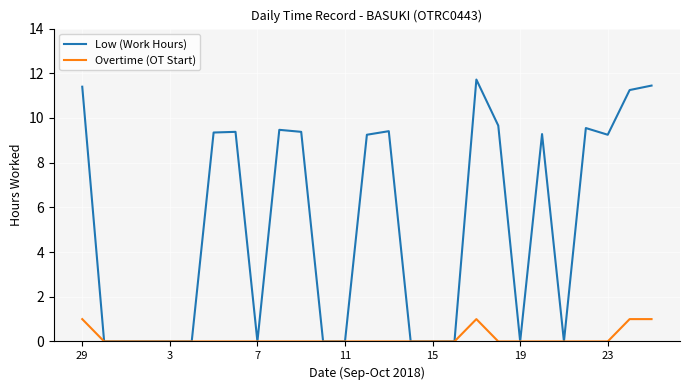

What is the sum of all Overtime (OT Start) values?

4.0